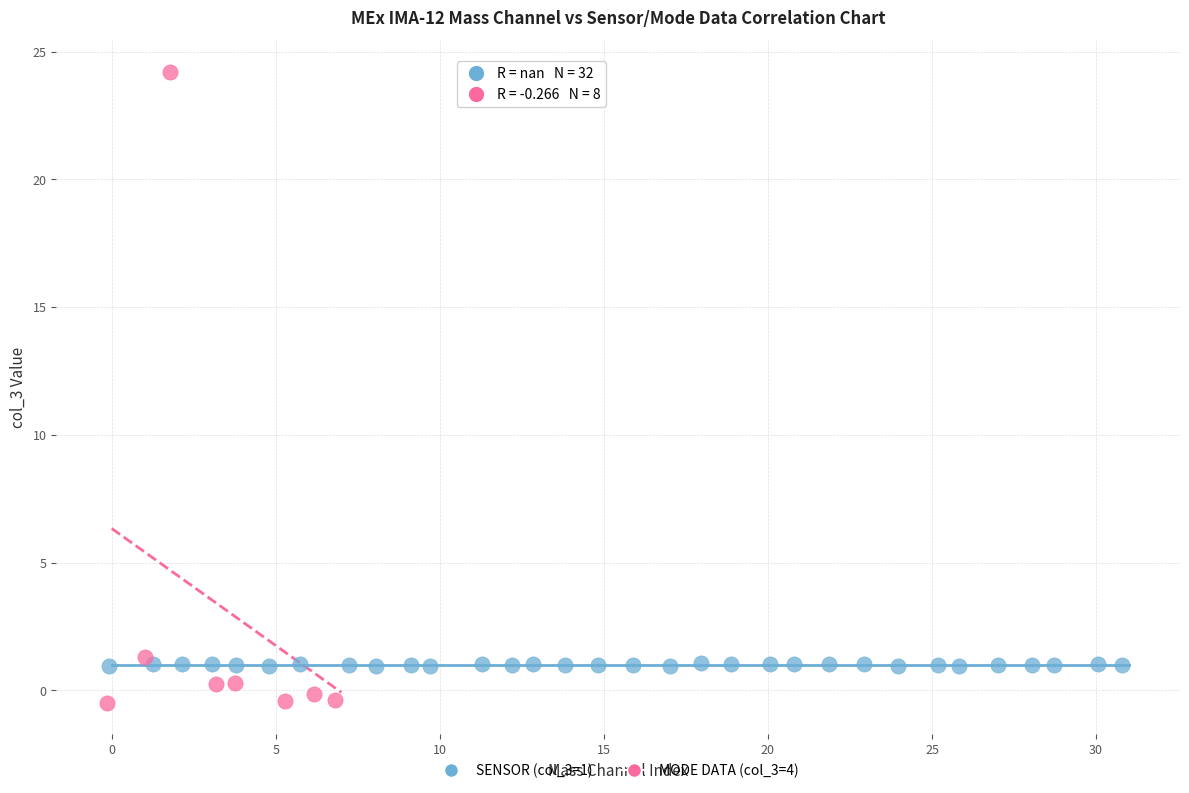

Which series reaches the minimum Y coordinate?

MODE DATA (col_3=4)